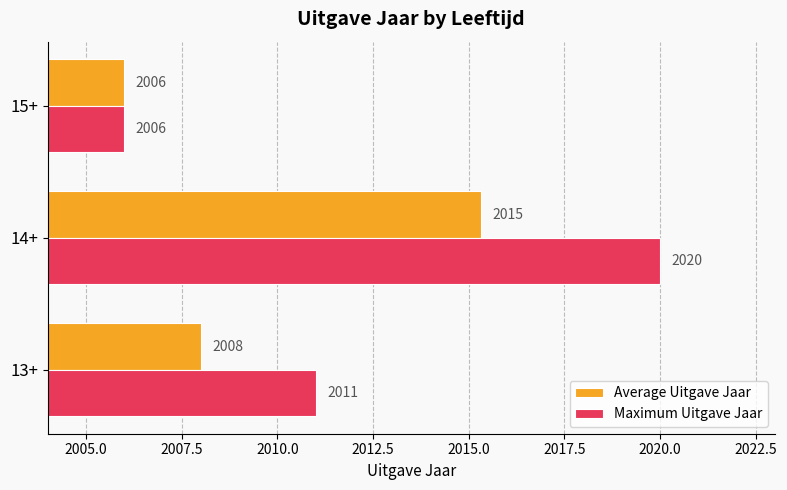

Count the number of data series in this chart.

2